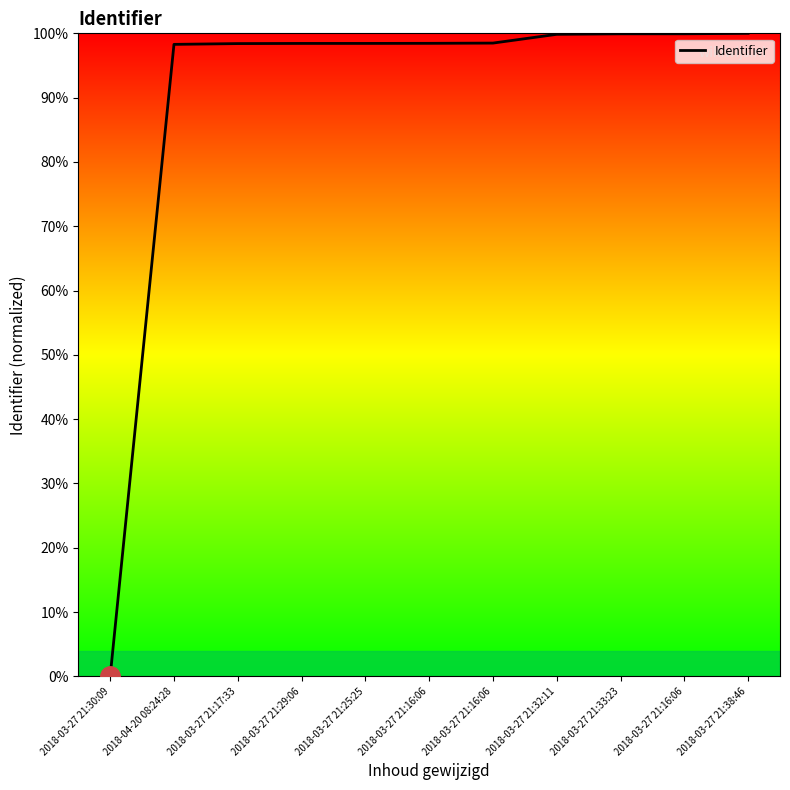

What is the label of the 1st point from the right?

2018-03-27 21:38:46